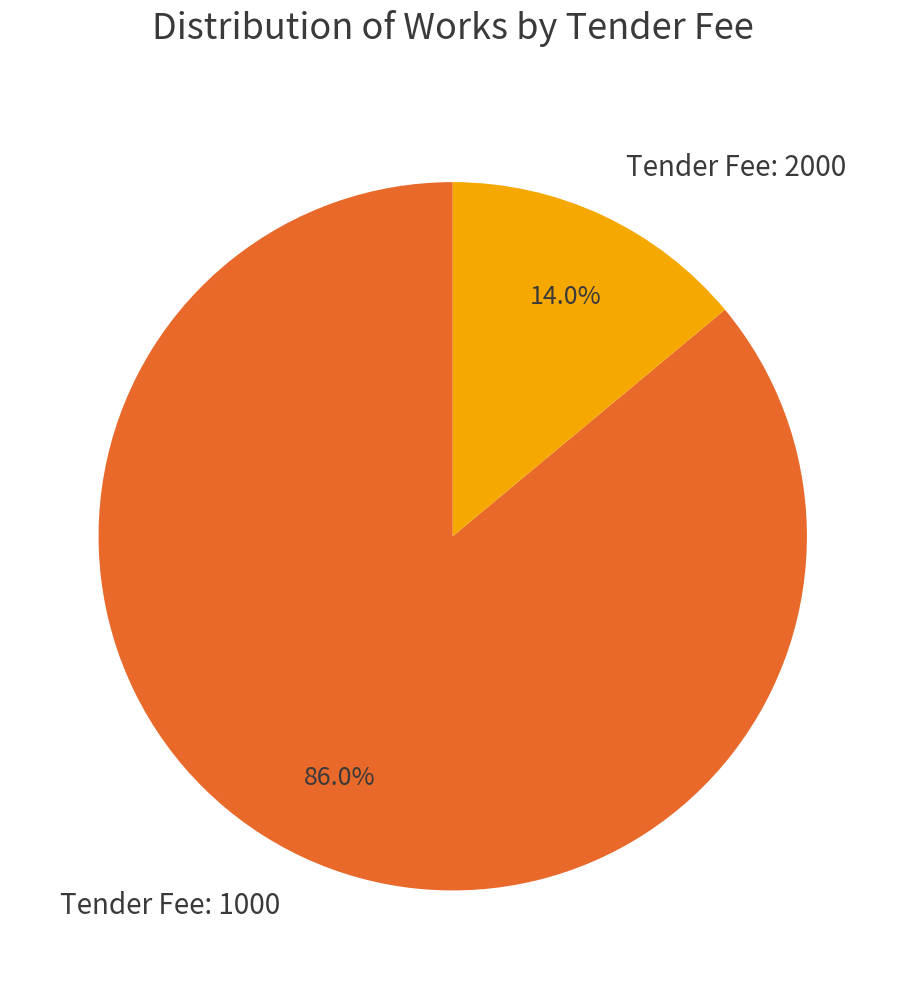

Does any single category account for the majority?

Yes